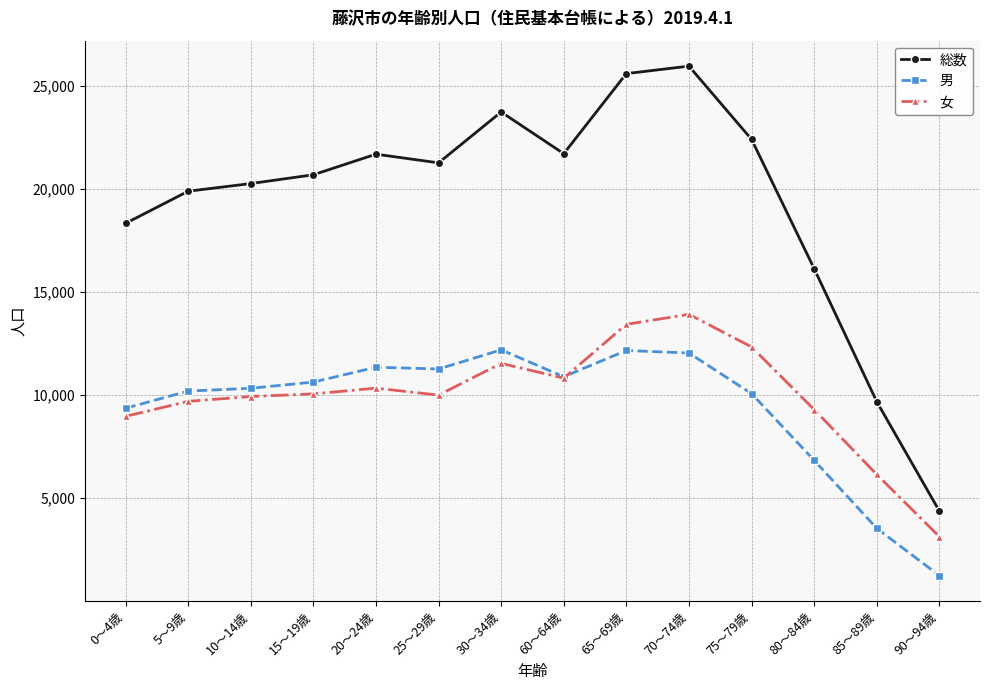

Which series changed the most between 15～19歳 and 20～24歳?

総数